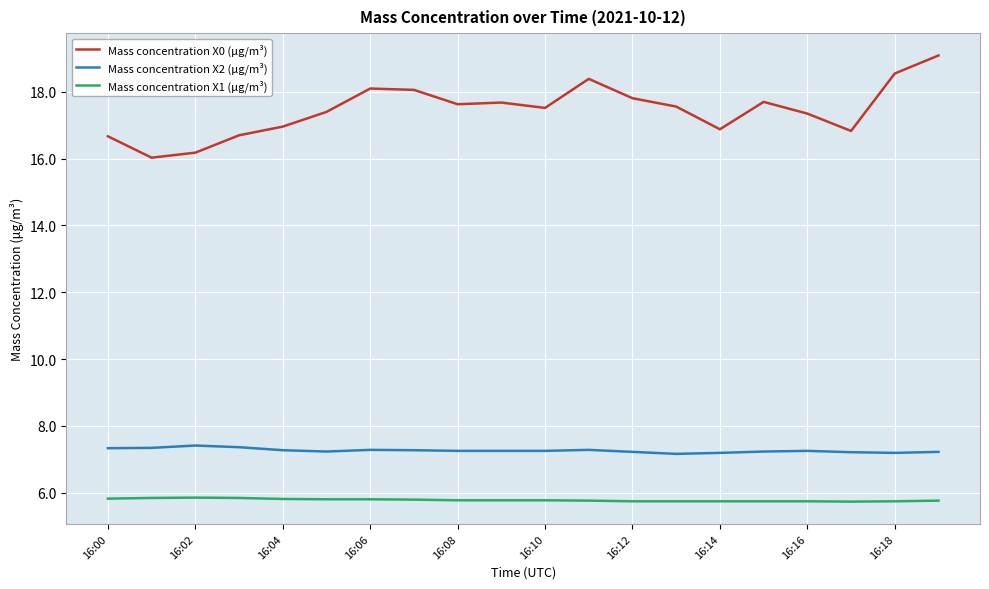

Which series has the largest total across all categories?

Mass concentration X0 (μg/m³)